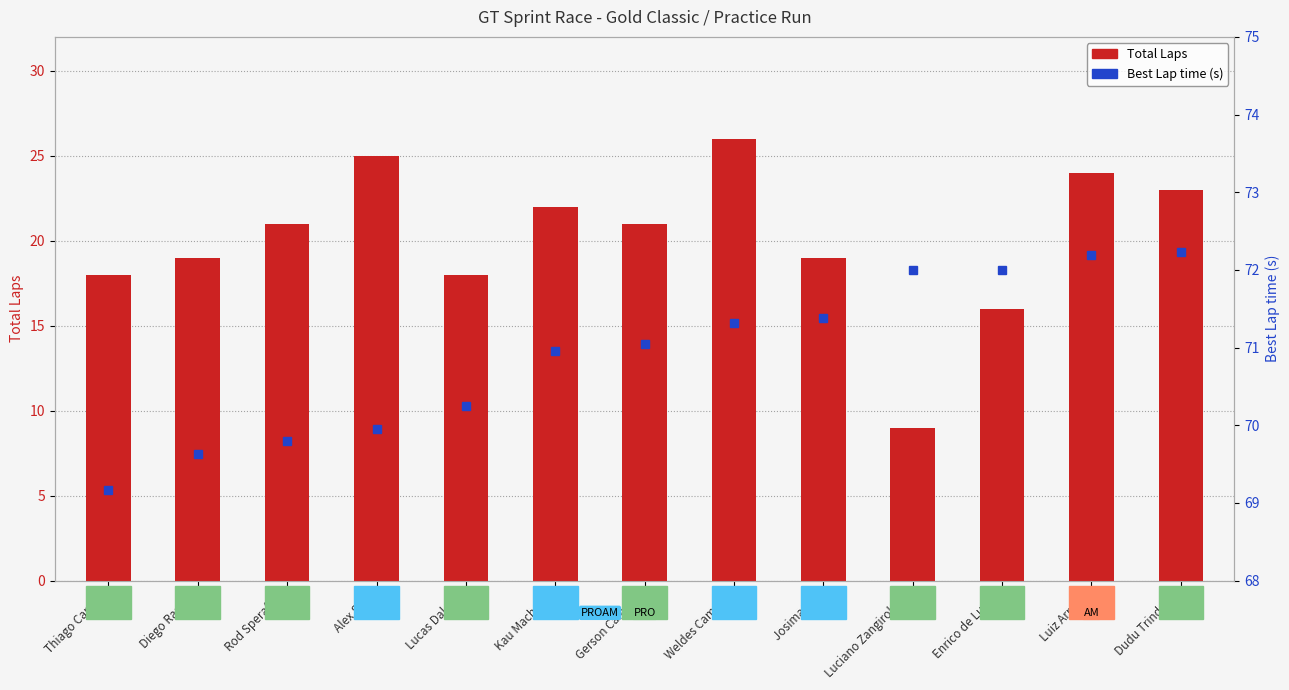

What are all the series names shown in the legend?

Total Laps, Best Lap time